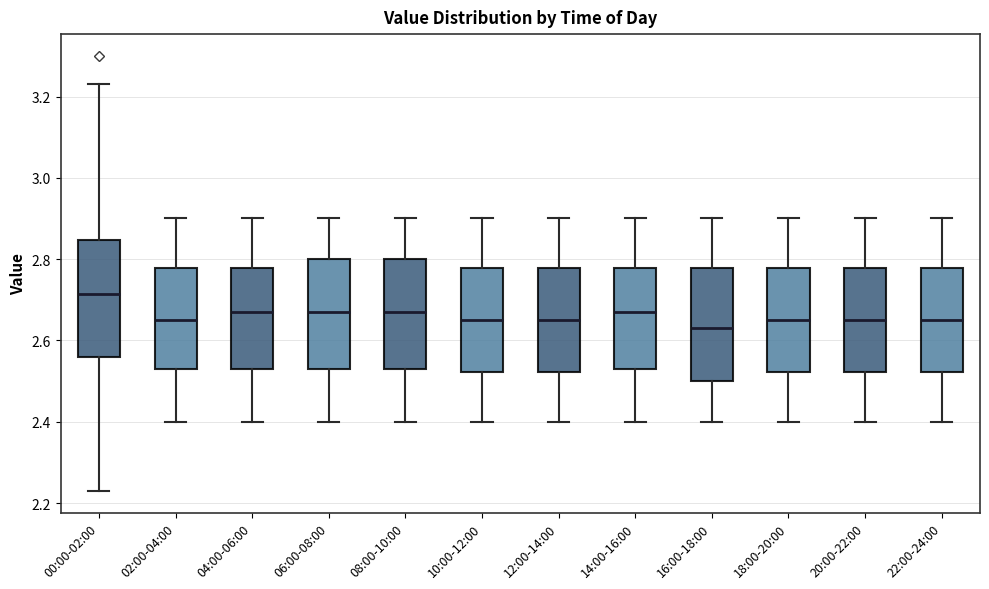

Which box's median line is the highest?

00:00-02:00